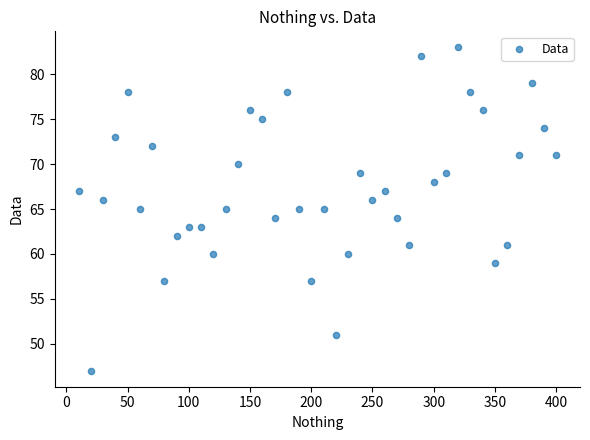

What is the range of X values (max minus min)?

390